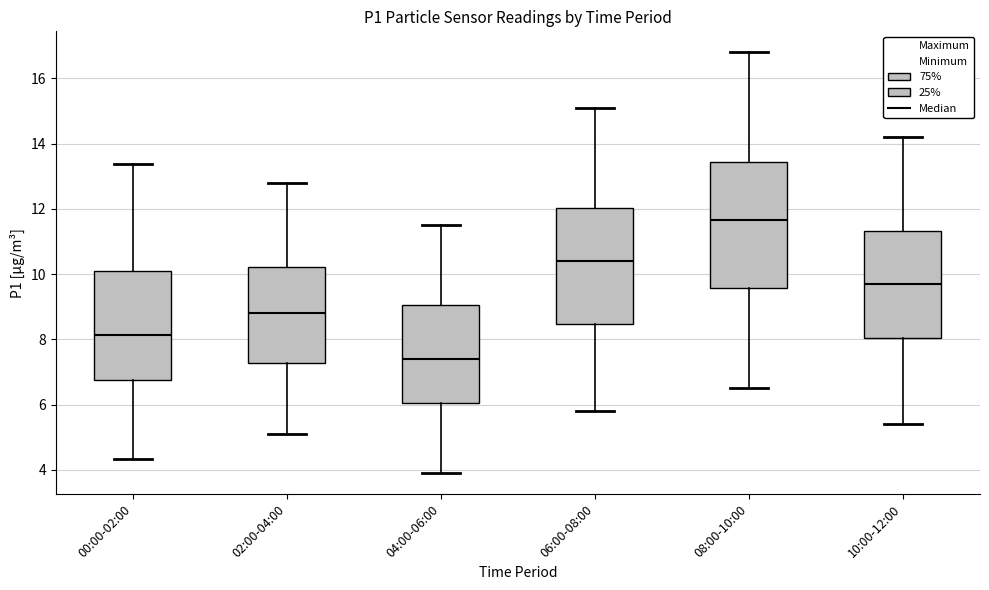

Reading left to right, transcribe this box plot: for each box, give where its median line is, the range the box spans, and where its two whiskers end, as read against the y-axis. The values are not printed on the chart, so give them approximately, as read against the axis.

00:00-02:00: median 8.2, box 6.8 to 10.0, whiskers 4.4 to 13.4
02:00-04:00: median 8.8, box 7.2 to 10.2, whiskers 5.2 to 12.8
04:00-06:00: median 7.4, box 6.0 to 9.0, whiskers 4.0 to 11.6
06:00-08:00: median 10.4, box 8.4 to 12.0, whiskers 5.8 to 15.2
08:00-10:00: median 11.6, box 9.6 to 13.4, whiskers 6.6 to 16.8
10:00-12:00: median 9.8, box 8.0 to 11.4, whiskers 5.4 to 14.2